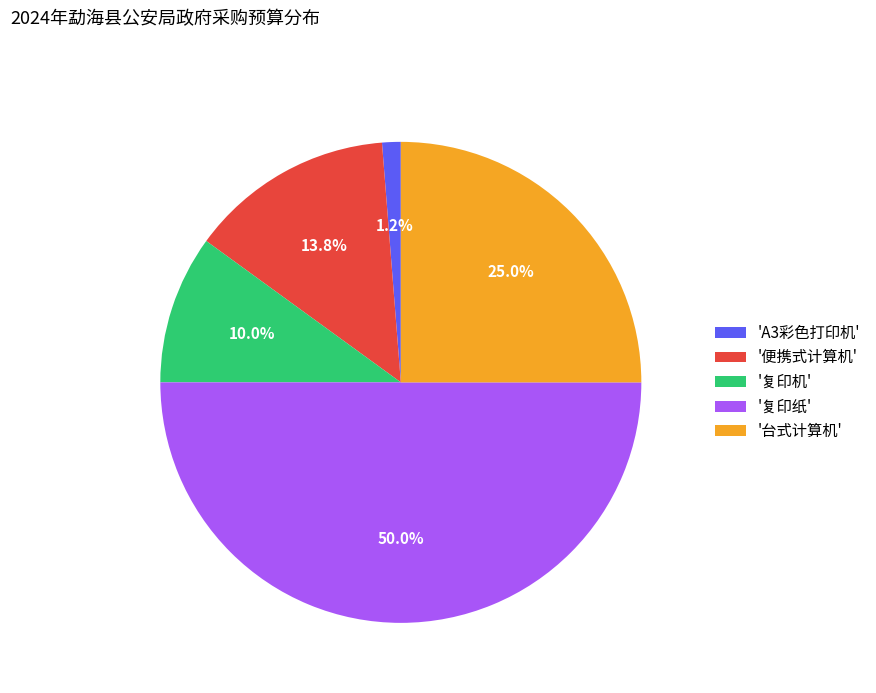

Is the sum of '复印机' and '复印纸' greater than half?

Yes